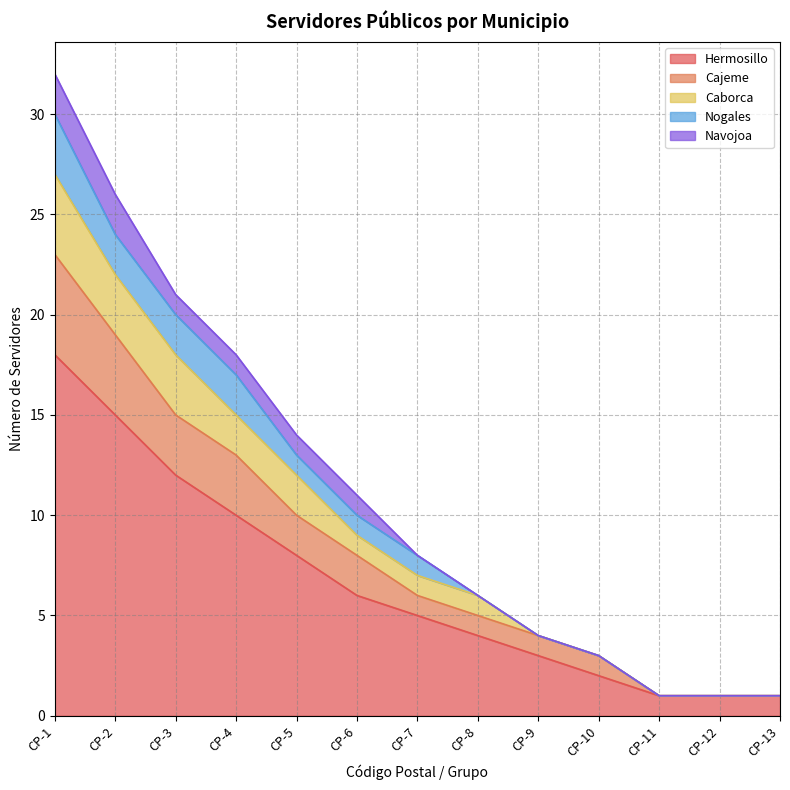

What is the highest value of the Hermosillo series?

18